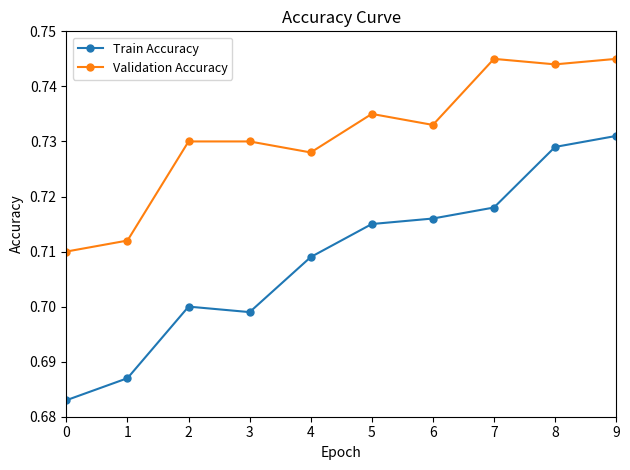

Rank the series at 7 from highest to lowest value.

Validation Accuracy, Train Accuracy